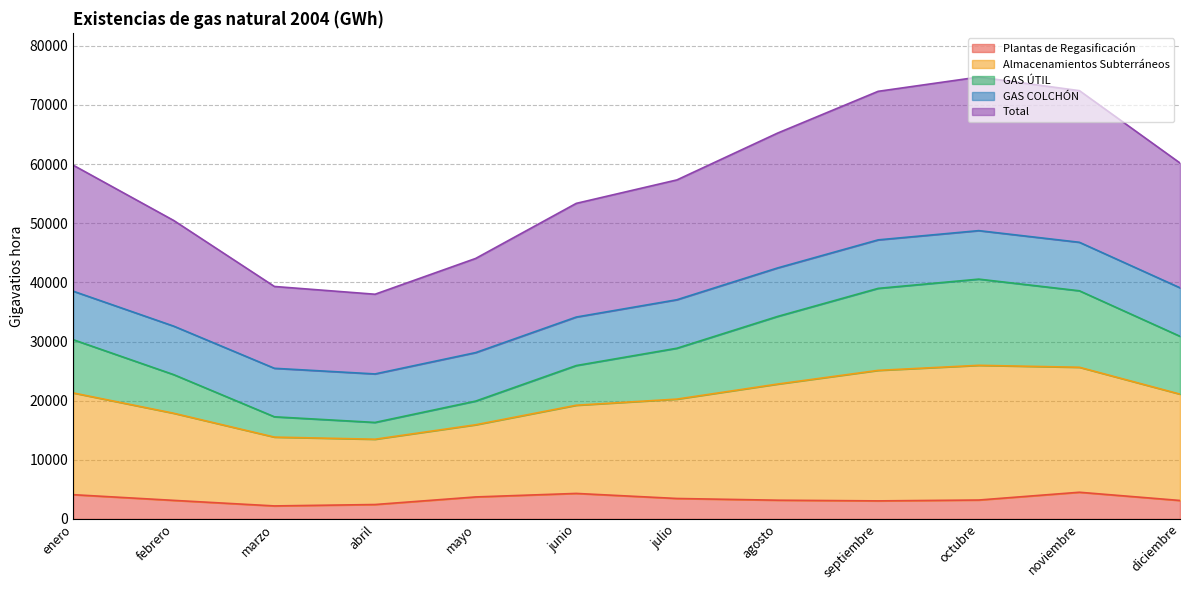

The value of Almacenamientos Subterráneos at diciembre is 8313.2. True or false?

False